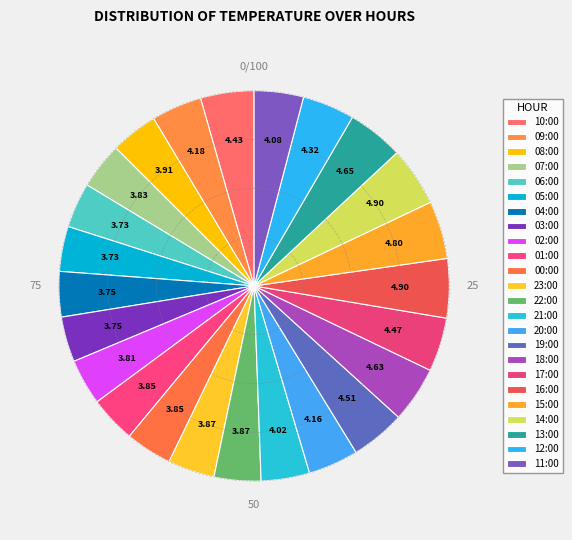

How many slices are in this pie chart?

24